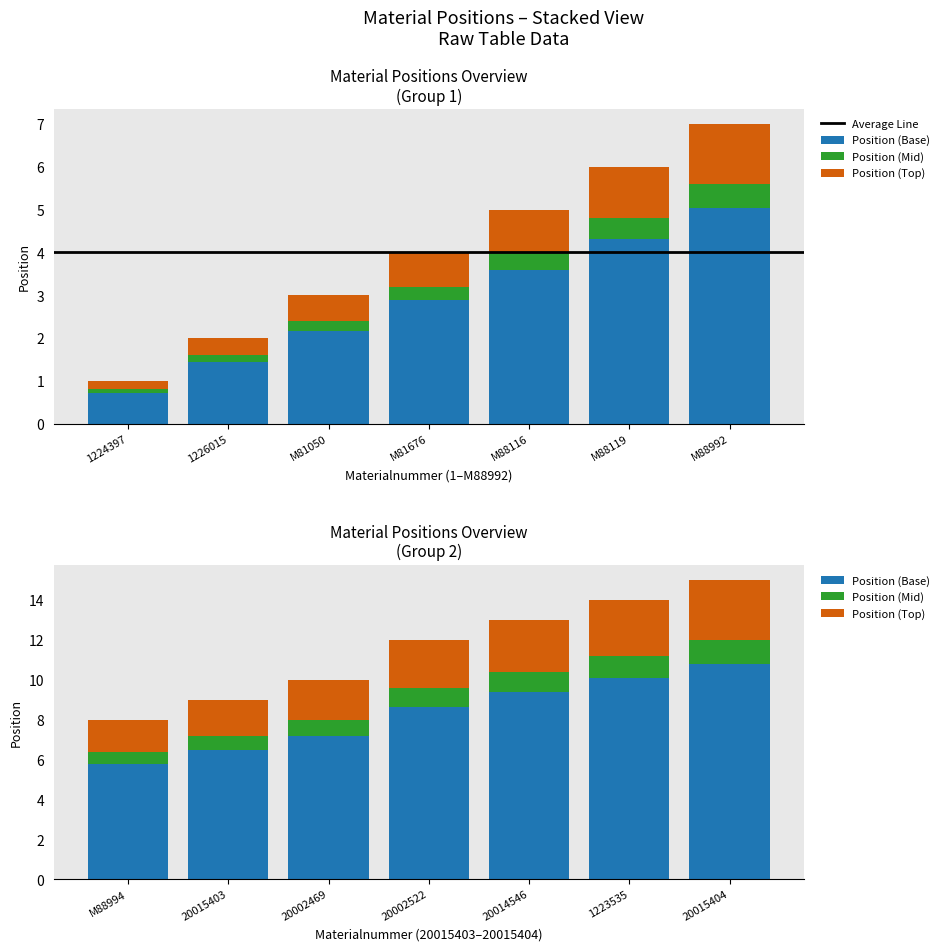

Rank the categories by value from lowest to highest.

1224397, 1226015, M81050, M81676, M88116, M88119, M88992, M88994, 20015403, 20002469, 20002522, 20014546, 1223535, 20015404